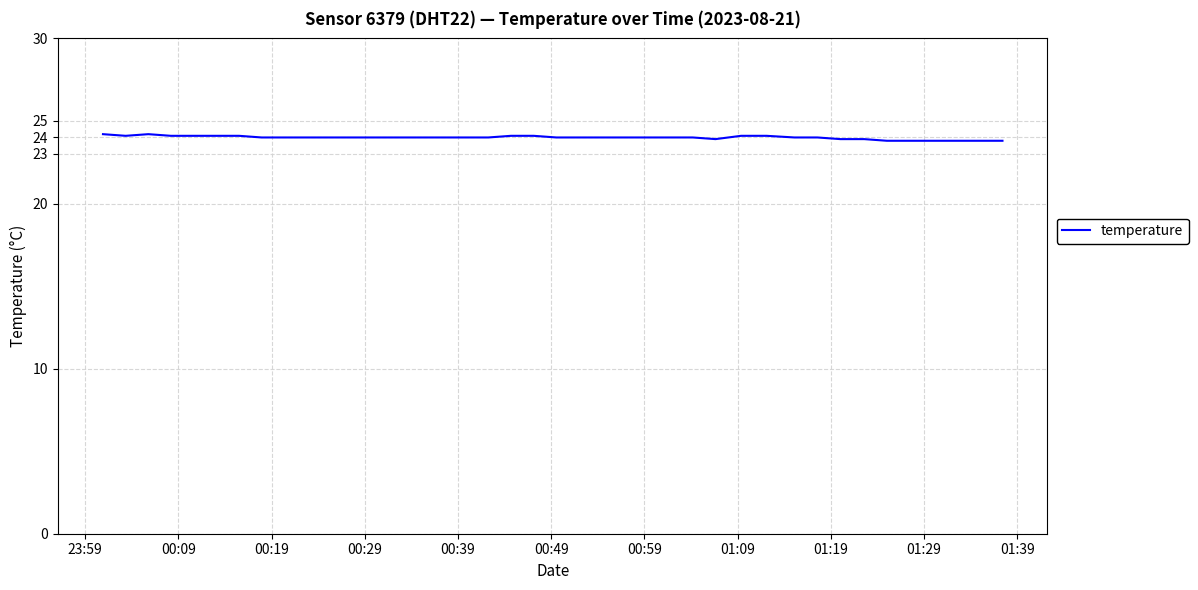

What is the smallest value displayed?

23.8